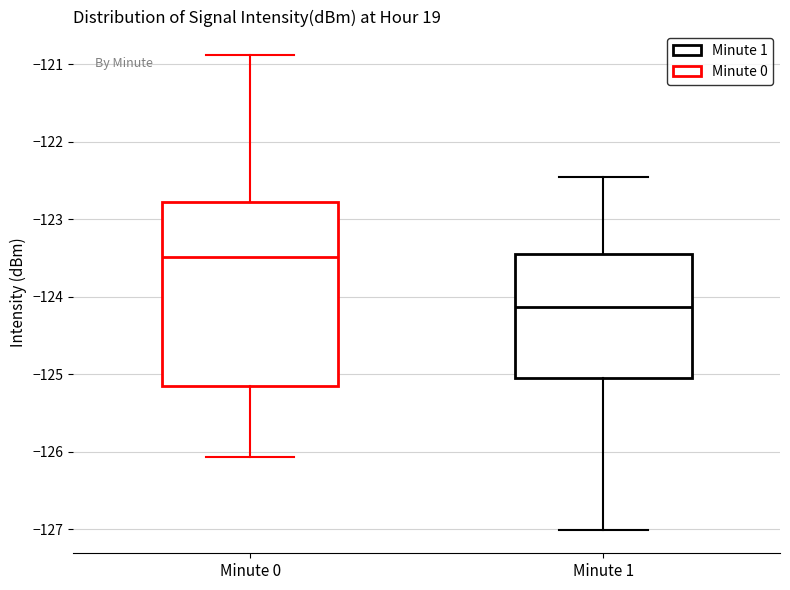

Which box is the tallest, from its lower edge to its upper edge?

Minute 0